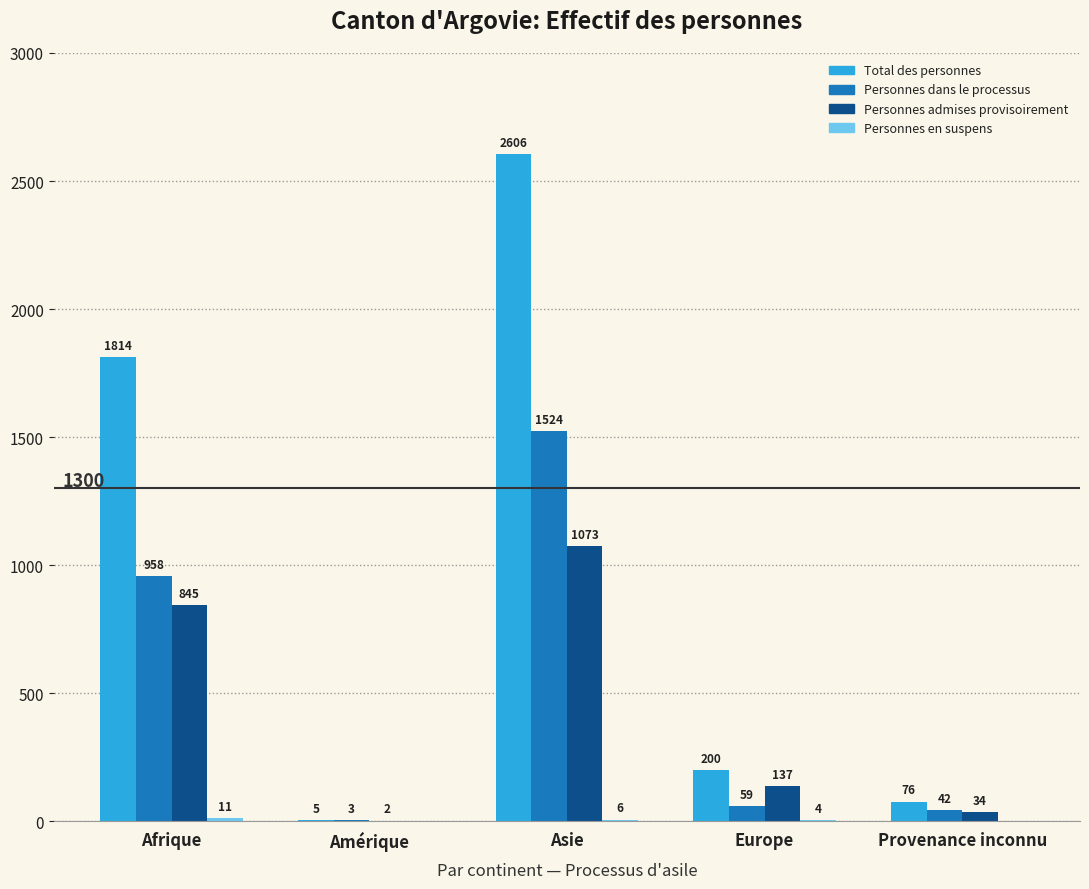

What value does the Personnes dans le processus series have at Europe?

59